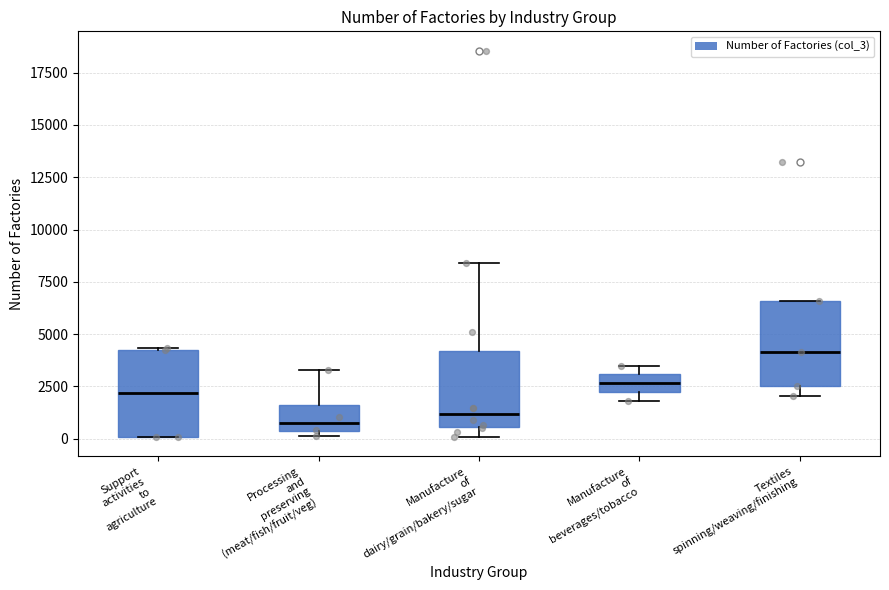

Reading left to right, transcribe this box plot: for each box, give where its median line is, the range the box spans, and where its two whiskers end, as read against the y-axis. The values are not printed on the chart, so give them approximately, as read against the axis.

Support activities to agriculture: median 2000, box 0 to 4500, whiskers 0 to 4500
Processing and preserving (meat/fish/fruit/veg): median 500 (just above the box's lower edge), box 500 to 1500, whiskers 0 to 3500
Manufacture of dairy/grain/bakery/sugar: median 1000, box 500 to 4000, whiskers 0 to 8500
Manufacture of beverages/tobacco: median 2500, box 2000 to 3000, whiskers 2000 (just below the box's lower edge) to 3500
Textiles spinning/weaving/finishing: median 4000, box 2500 to 6500, whiskers 2000 to 6500